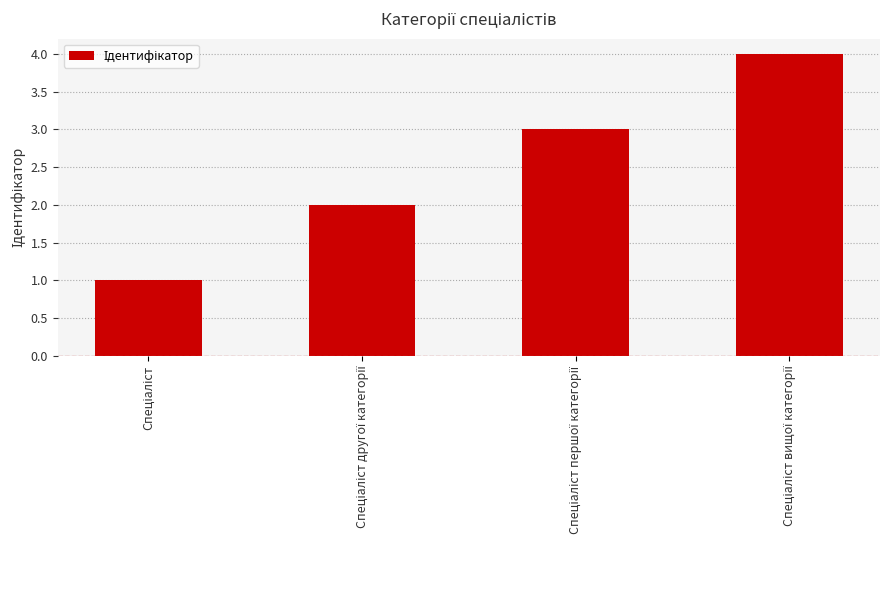

What is the sum of all values?

10